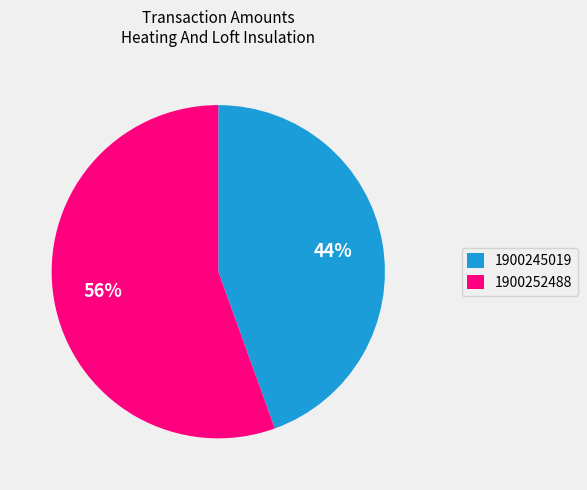

Between 1900252488 and 1900245019, which is larger?

1900252488